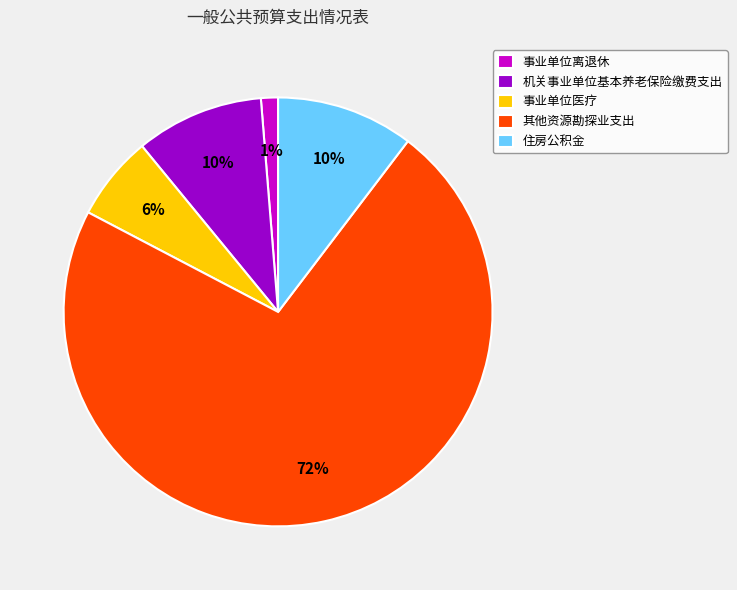

Between 事业单位离退休 and 其他资源勘探业支出, which is larger?

其他资源勘探业支出